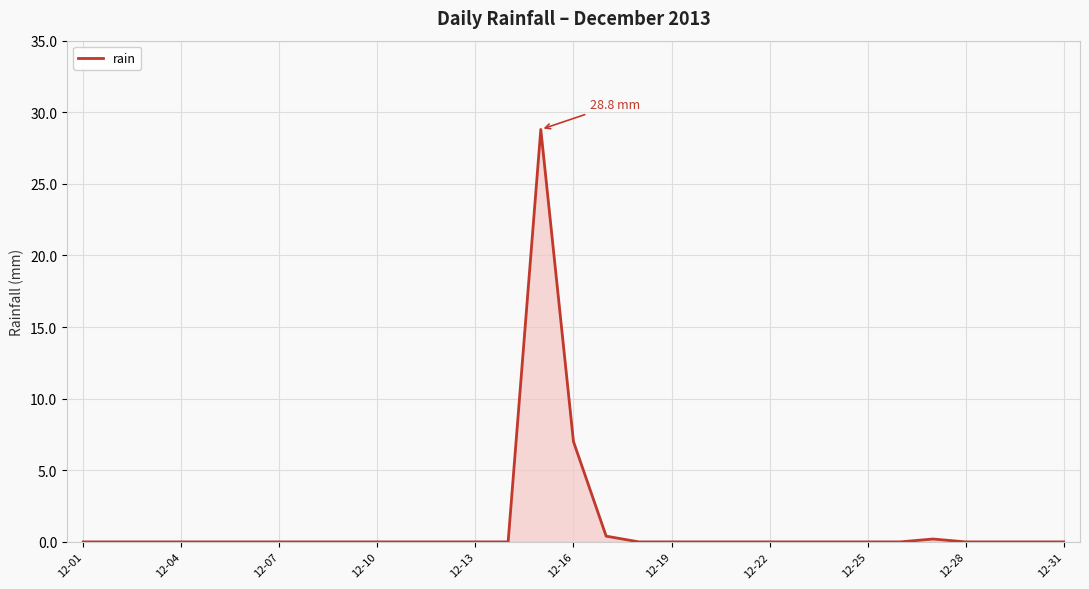

Reading right to left, transcribe all the data shown in this chart.

0.0	0.0	0.0	0.0	0.2	0.0	0.0	0.0	0.0	0.0	0.0	0.0	0.0	0.0	0.4	7.0	28.8	0.0	0.0	0.0	0.0	0.0	0.0	0.0	0.0	0.0	0.0	0.0	0.0	0.0	0.0